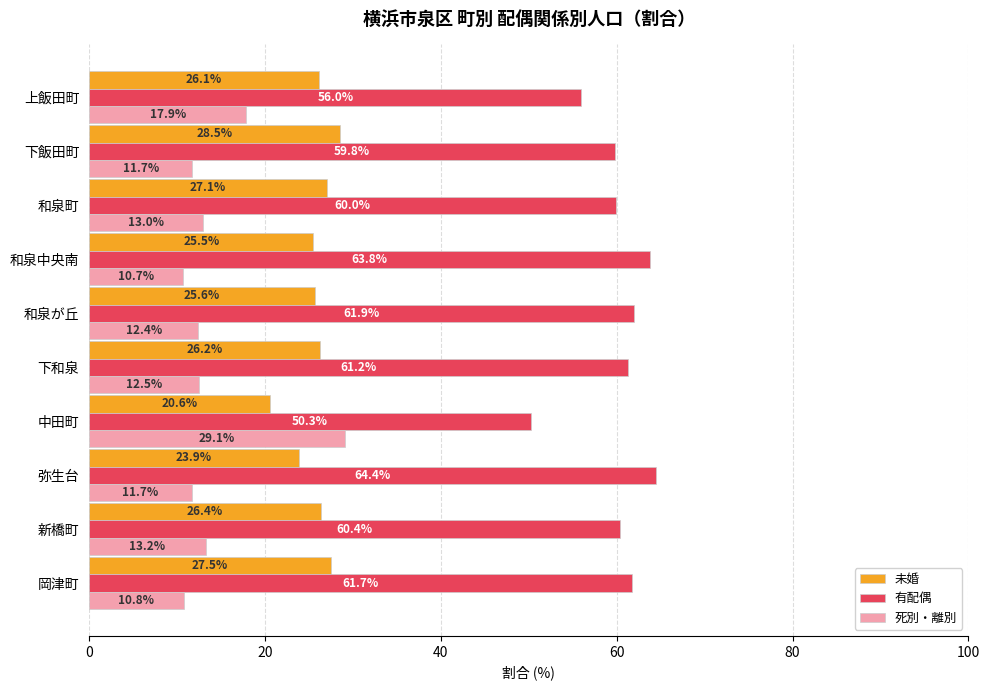

Which category has the lowest value across all series?

和泉中央南